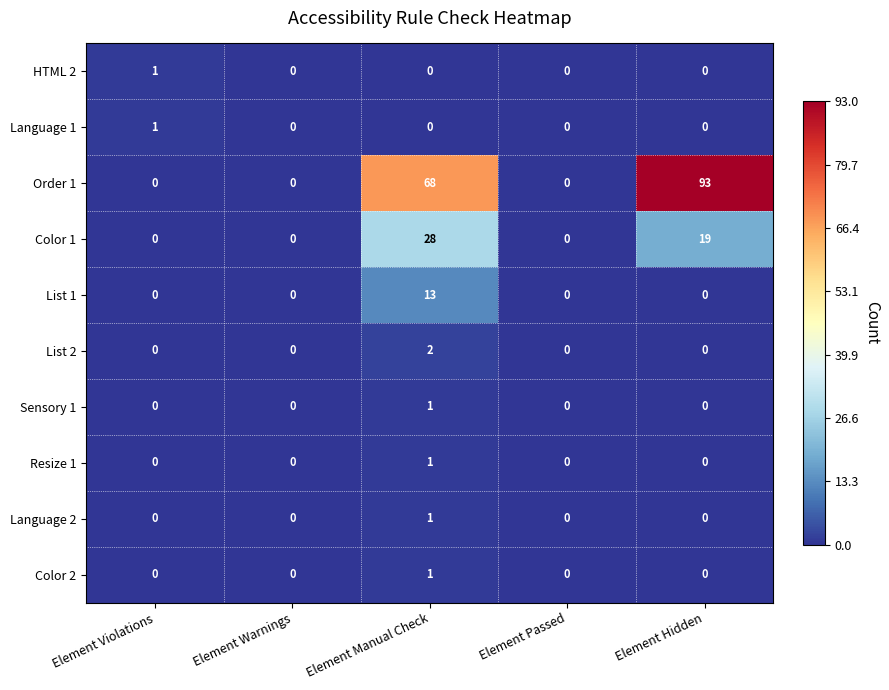

The value of HTML 2 at Element Manual Check is 0. True or false?

True